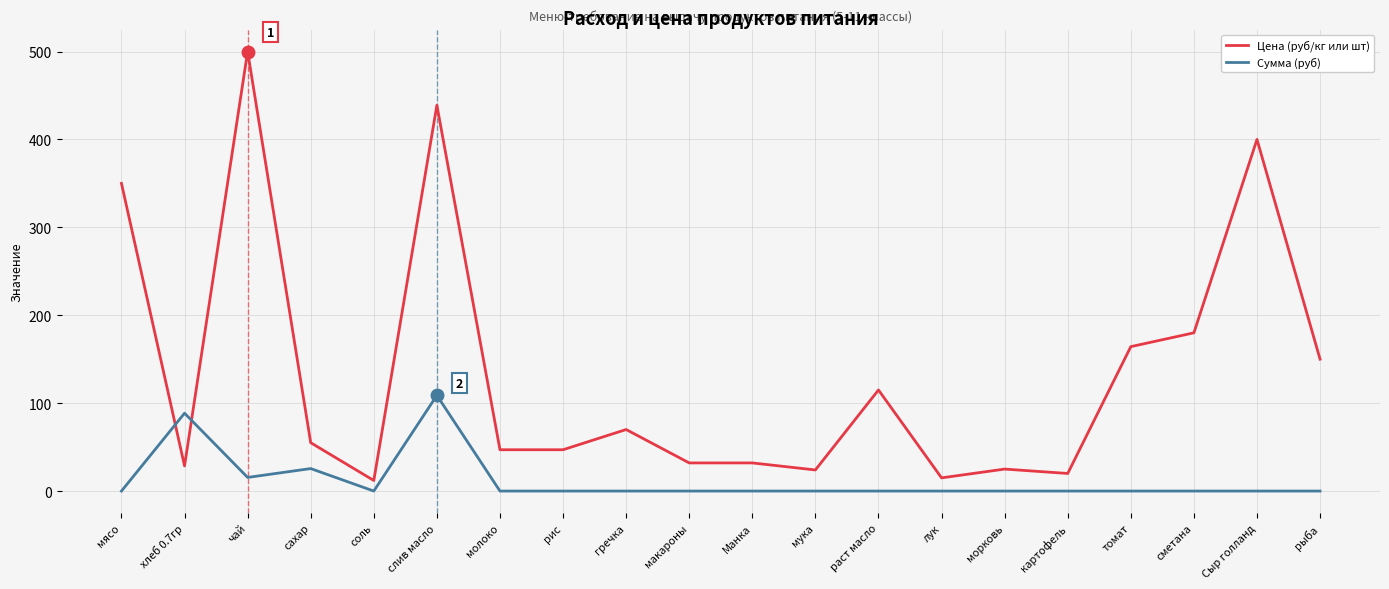

Between соль and морковь, which series saw the biggest shift?

Цена (руб/кг или шт)